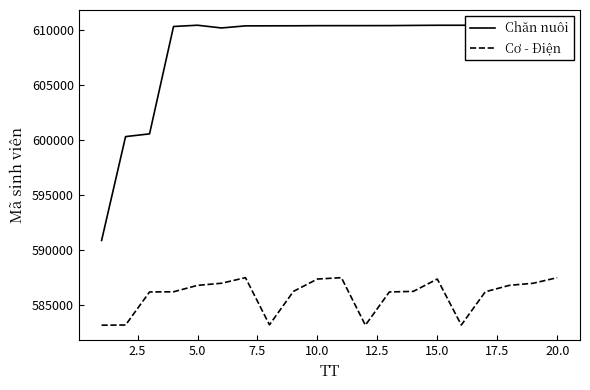

What is the lowest value of the Cơ - Điện series?

583122